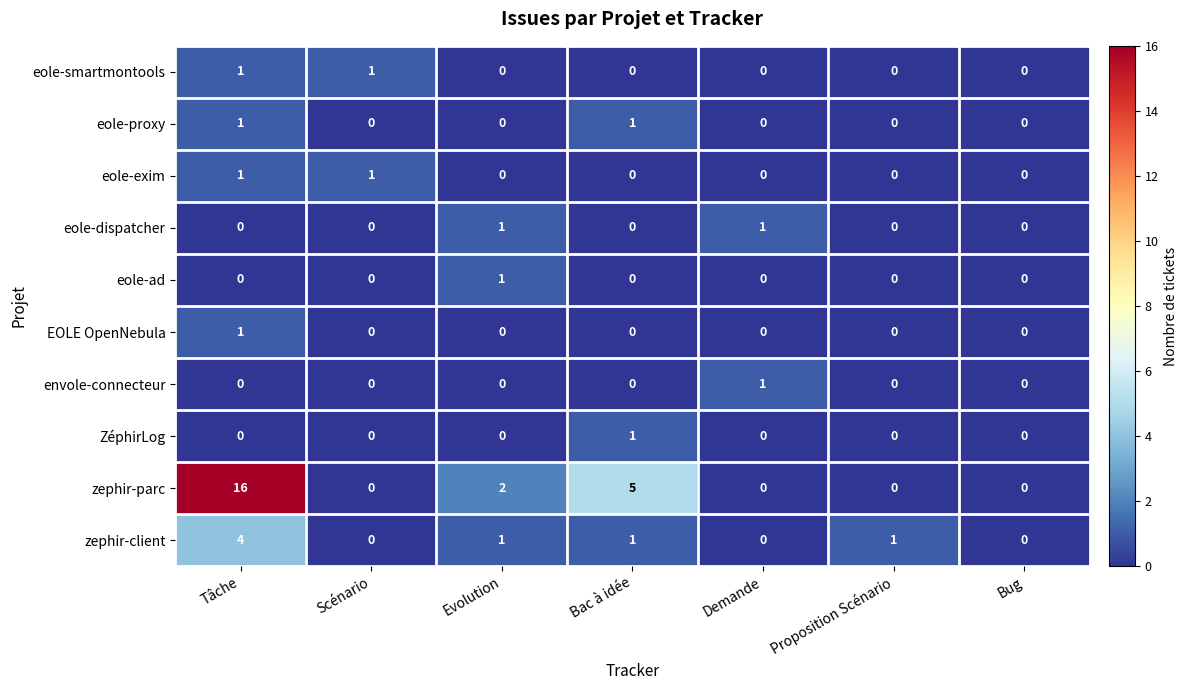

At how many categories does at least one series exceed 12?

1